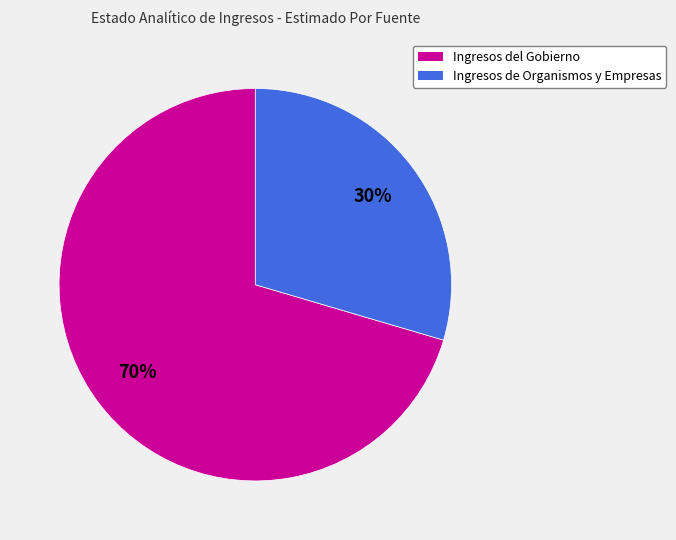

Is Ingresos del Gobierno the majority of the pie?

Yes